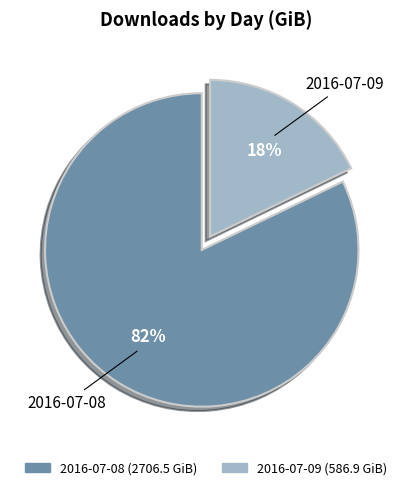

True or false: 2016-07-08 accounts for 89% of the total.

False